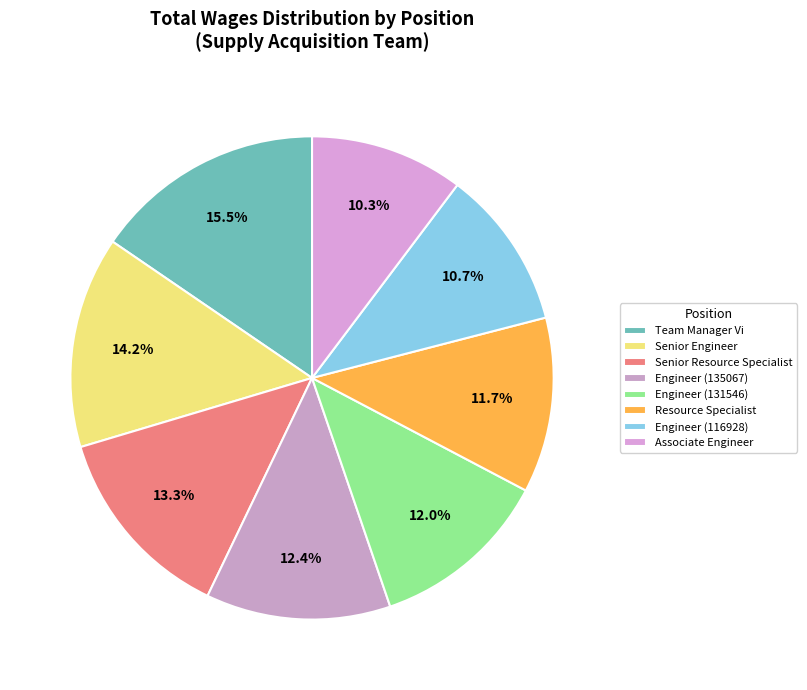

To the nearest percent, what portion does Associate Engineer represent?

10%